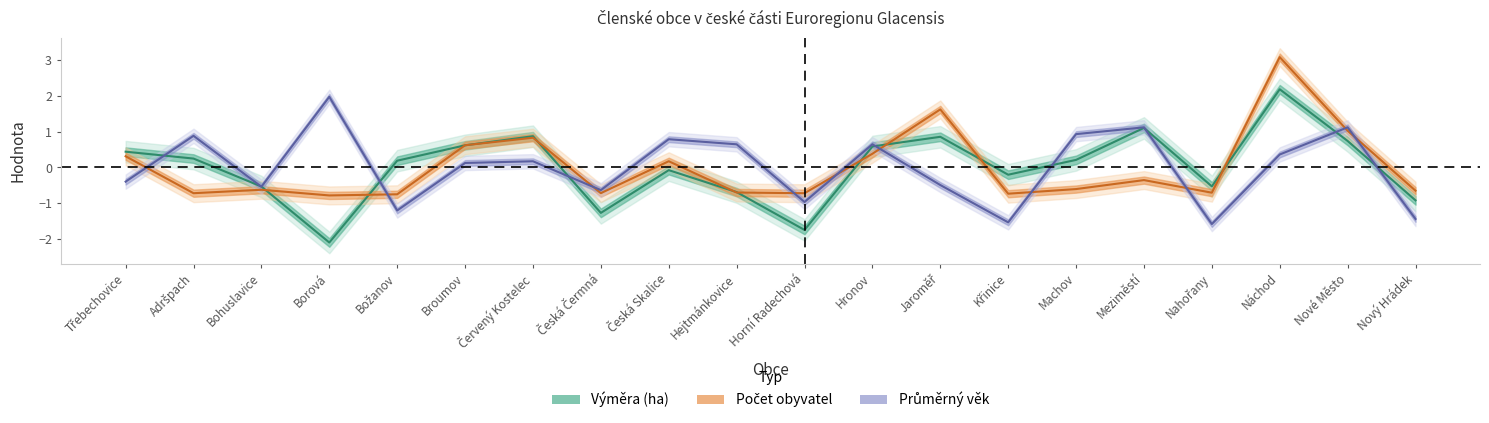

The Počet obyvatel series shows 0.3 at Hronov. True or false?

False